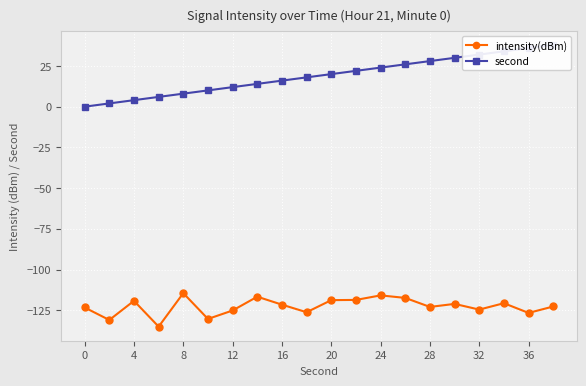

Reading left to right, what are all the values shown in this chart?

intensity(dBm): -123.3	-131.0	-119.2	-135.1	-114.5	-130.4	-125.2	-116.7	-121.6	-126.2	-118.8	-118.7	-115.9	-117.4	-123.0	-121.1	-124.6	-120.7	-126.7	-122.7
second: 0.0	2.0	4.0	6.0	8.0	10.0	12.0	14.0	16.0	18.0	20.0	22.0	24.0	26.0	28.0	30.0	32.0	34.0	36.0	38.0